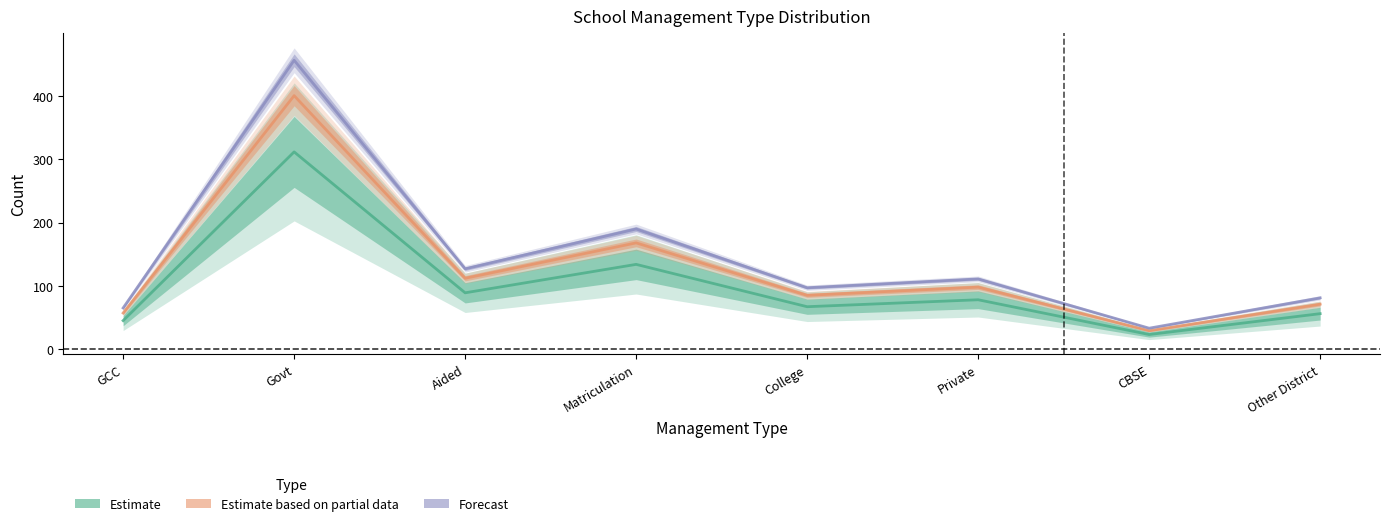

What is the label of the 2nd point from the left?

Govt